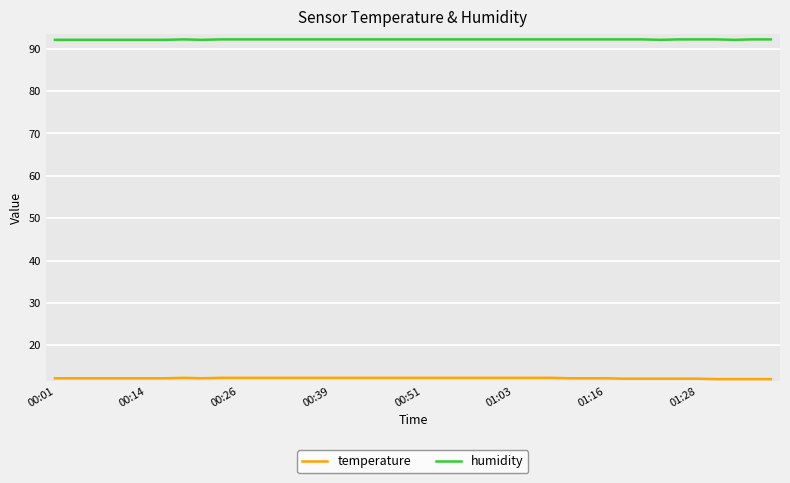

Which series has the largest total across all categories?

humidity